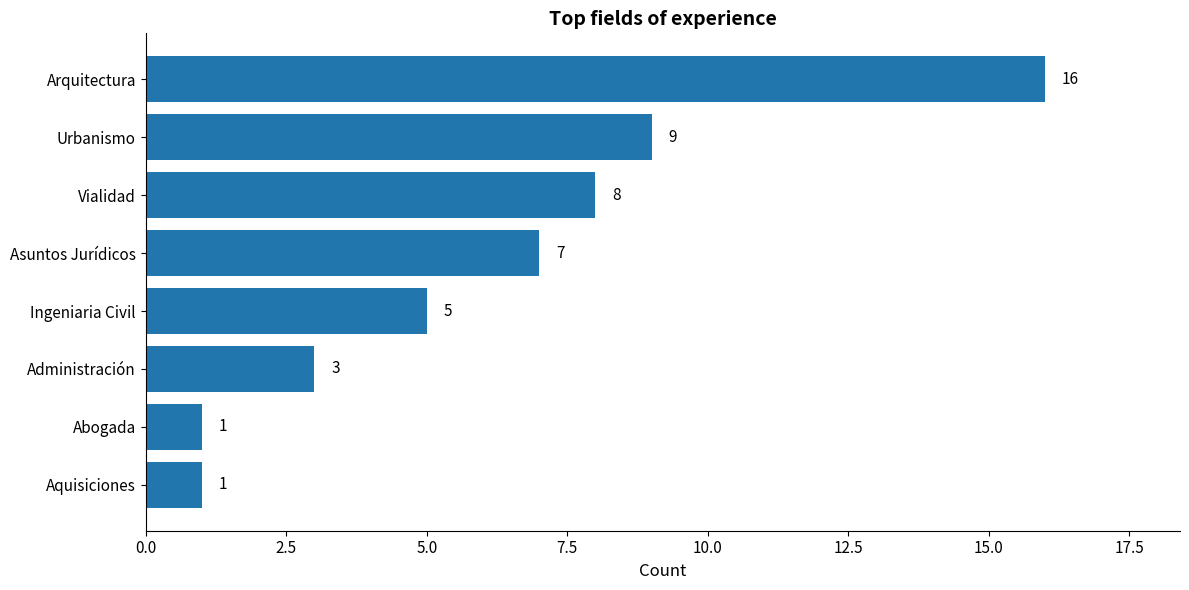

Is it true that the value at Vialidad is 8?

True